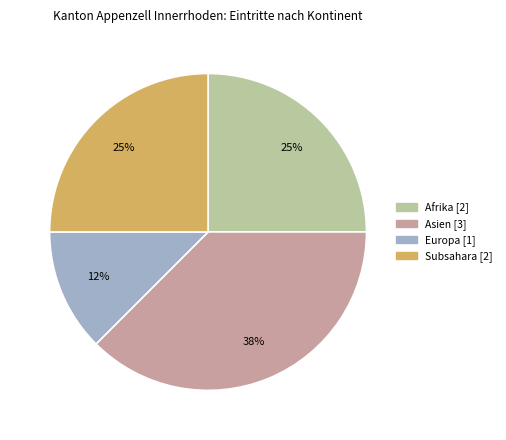

Is there a majority slice in this chart?

No